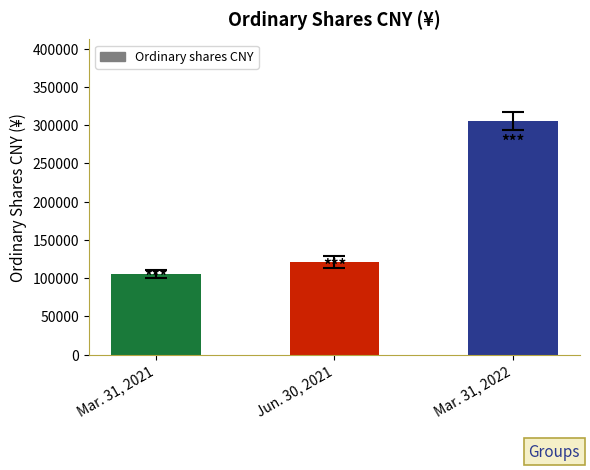

What is the label of the 3rd bar from the left?

Mar. 31, 2022